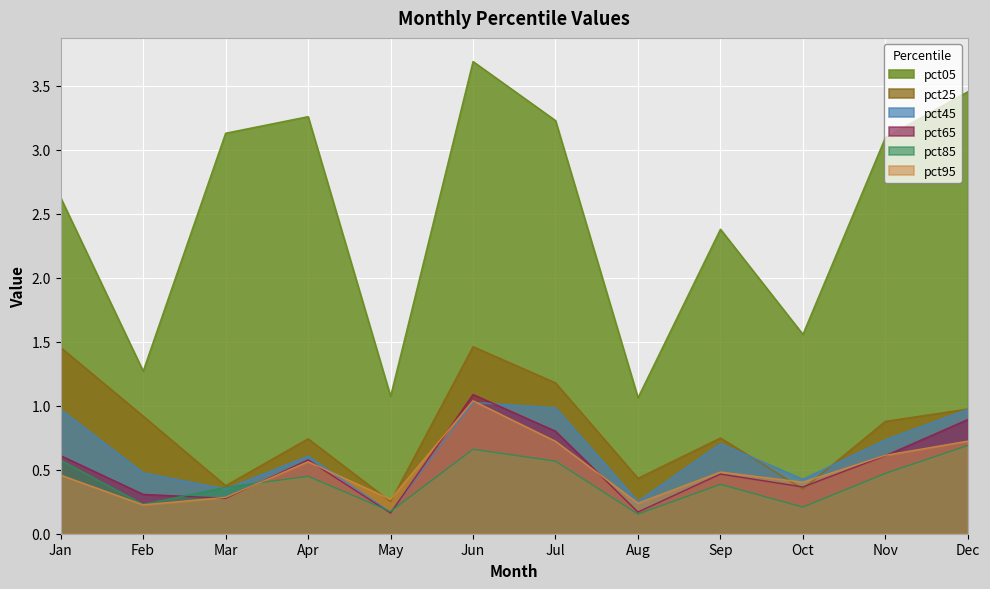

Reading right to left, list all the values displayed in this chart.

pct05: 3.5	3.1	1.6	2.4	1.1	3.2	3.7	1.1	3.3	3.1	1.3	2.6
pct25: 1.0	0.9	0.3	0.7	0.4	1.2	1.5	0.3	0.7	0.4	0.9	1.5
pct45: 1.0	0.7	0.4	0.7	0.3	1.0	1.0	0.2	0.6	0.3	0.5	1.0
pct65: 0.9	0.6	0.4	0.5	0.2	0.8	1.1	0.2	0.6	0.3	0.3	0.6
pct85: 0.7	0.5	0.2	0.4	0.2	0.6	0.7	0.2	0.4	0.4	0.2	0.6
pct95: 0.7	0.6	0.4	0.5	0.2	0.7	1.0	0.3	0.6	0.3	0.2	0.5